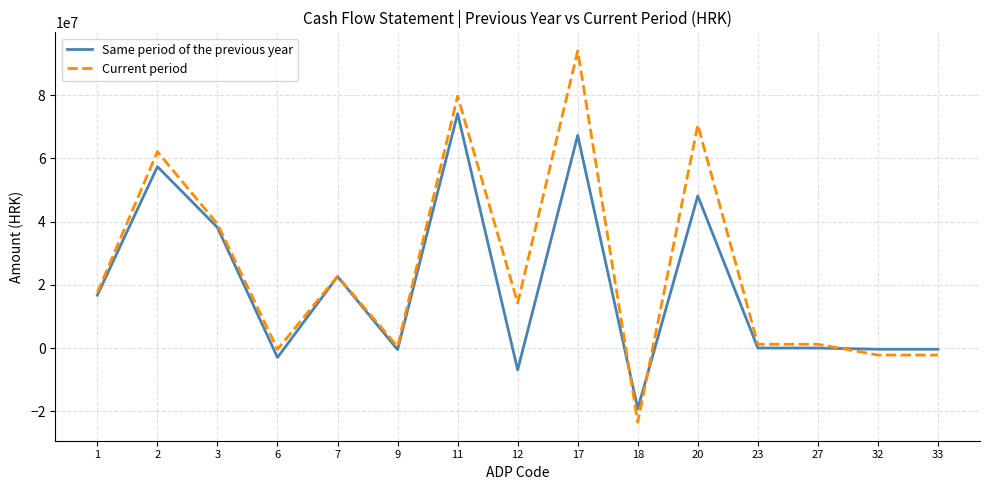

Which series ends up on top after the final intersection of Current period and Same period of the previous year?

Same period of the previous year